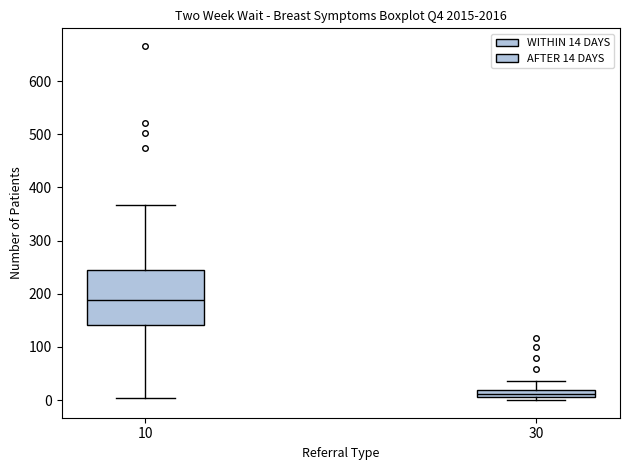

Which box's median line is the highest?

10